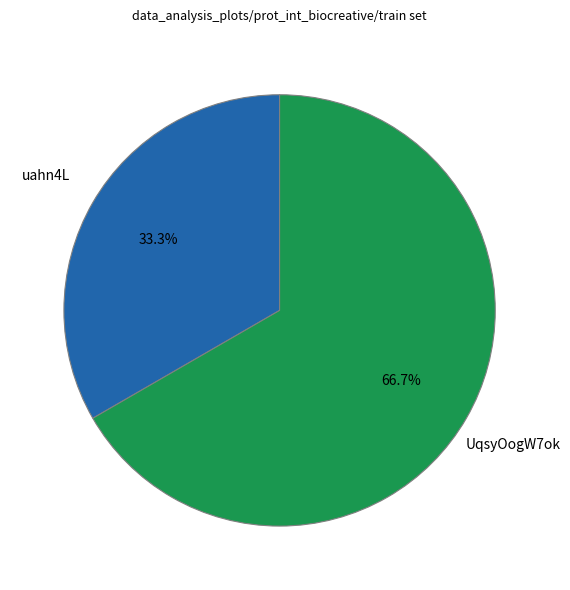

Does any single category account for the majority?

Yes